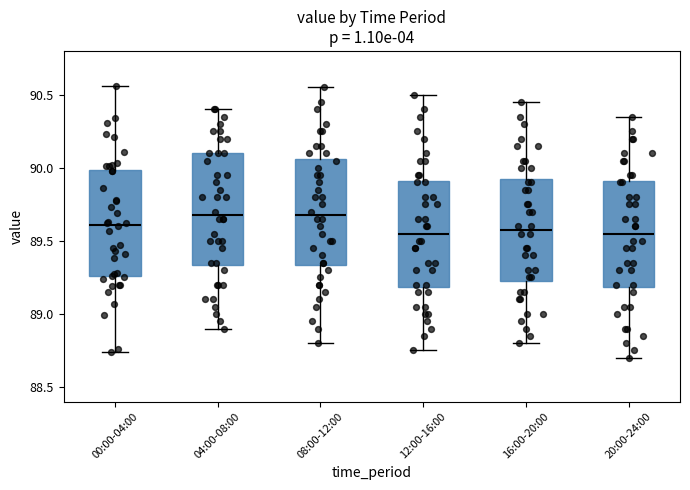

Where does the median line of the box for 16:00-20:00 sit on the y-axis? The values are not printed on the chart, so give them approximately, as read against the axis.

89.60